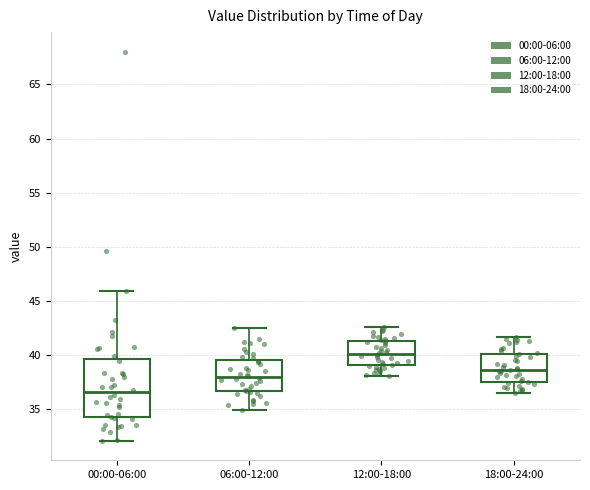

Where does the lower whisker of the box for 06:00-12:00 end on the y-axis? The values are not printed on the chart, so give them approximately, as read against the axis.

35.0